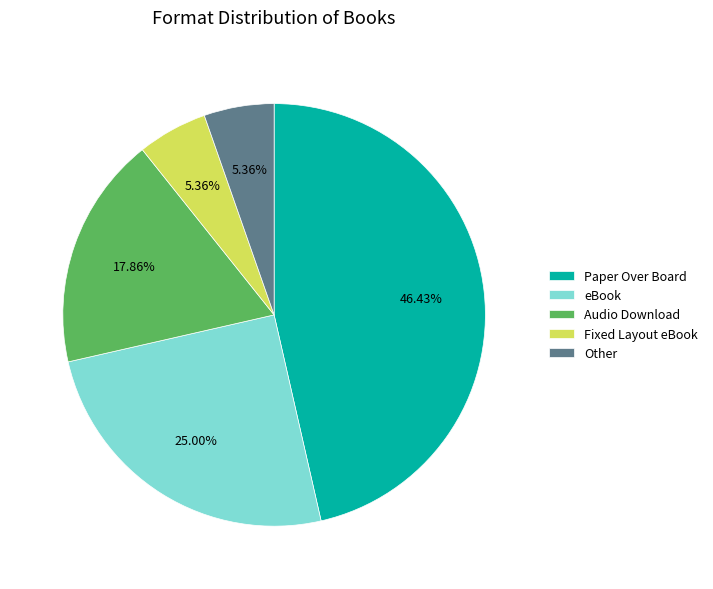

What is the largest slice in the pie chart?

Paper Over Board